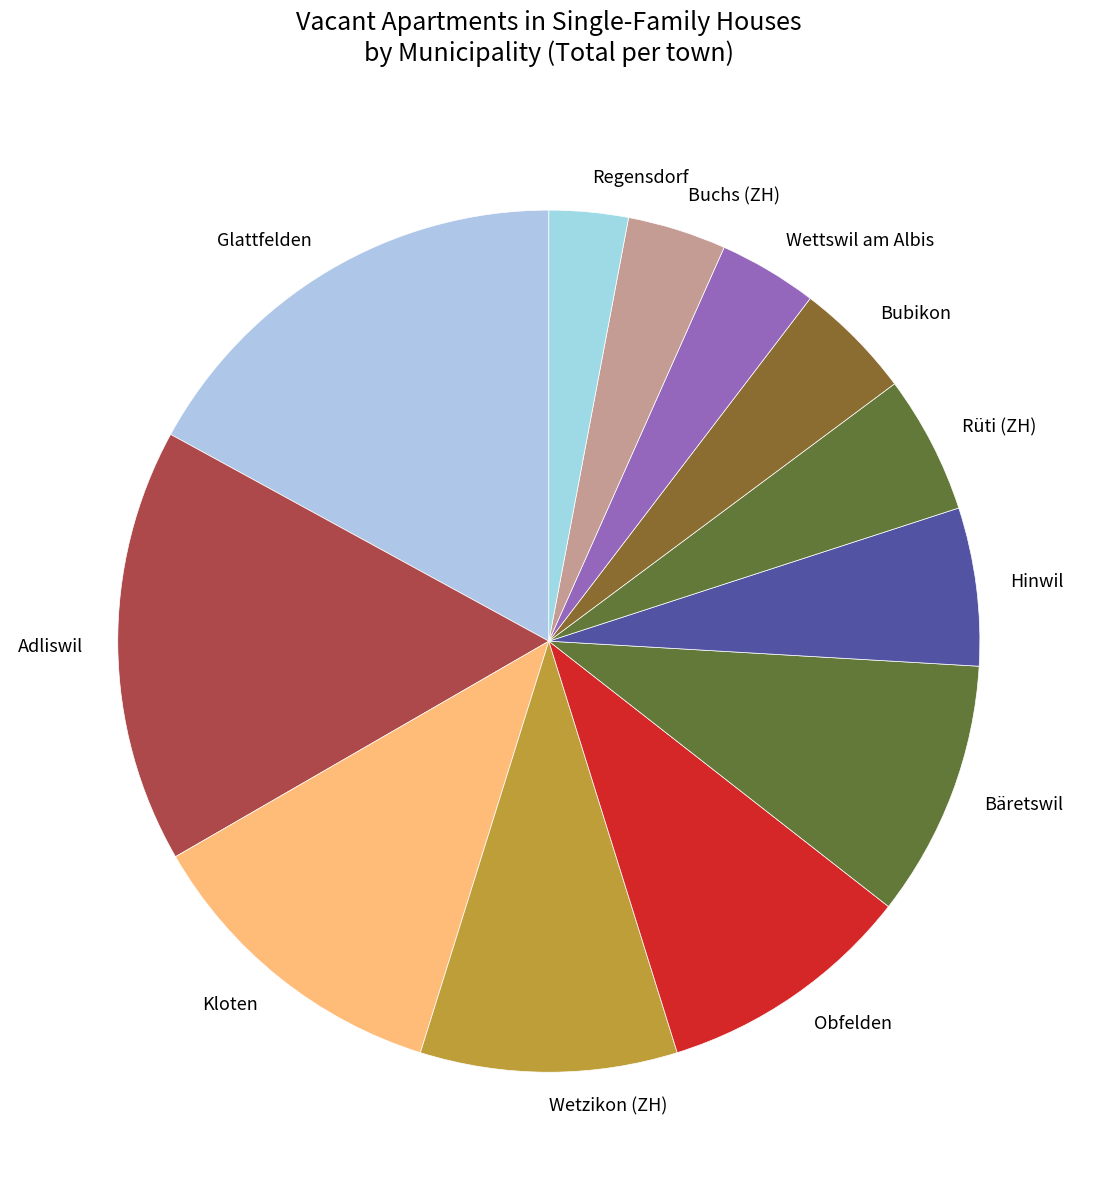

Is it true that Buchs (ZH) is 4% of the pie?

True